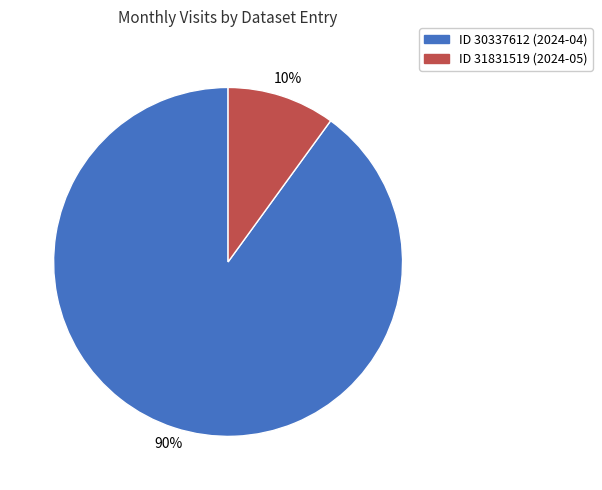

Count the number of slices in the pie.

2